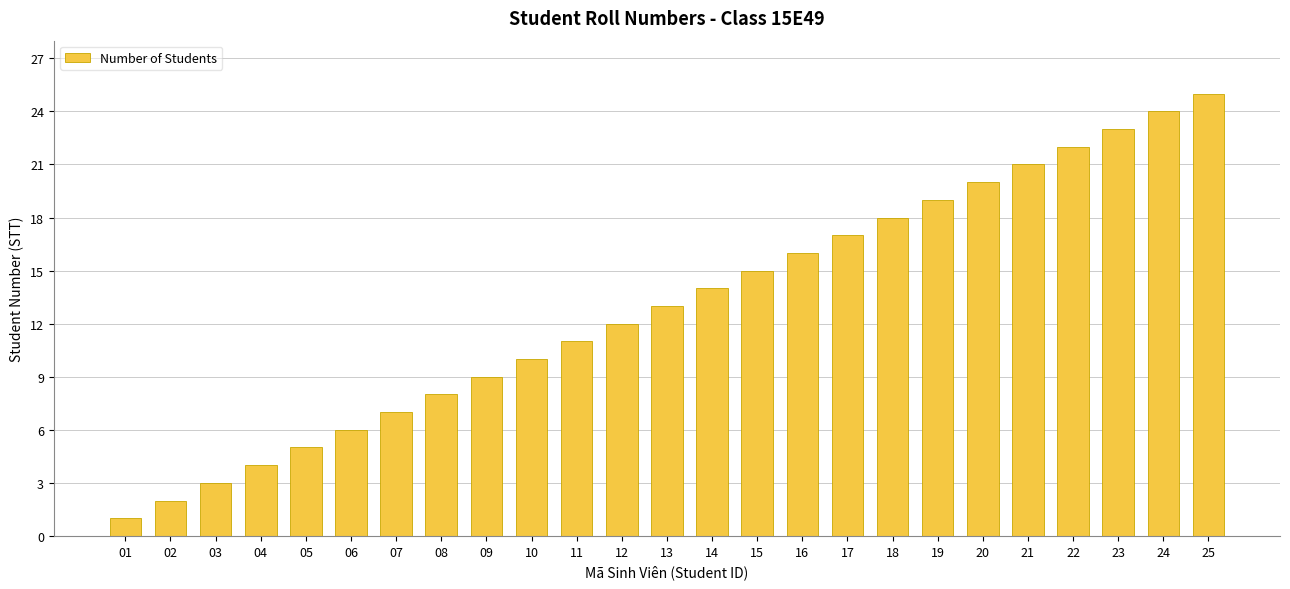

What is the value of the 7th bar from the left?

7